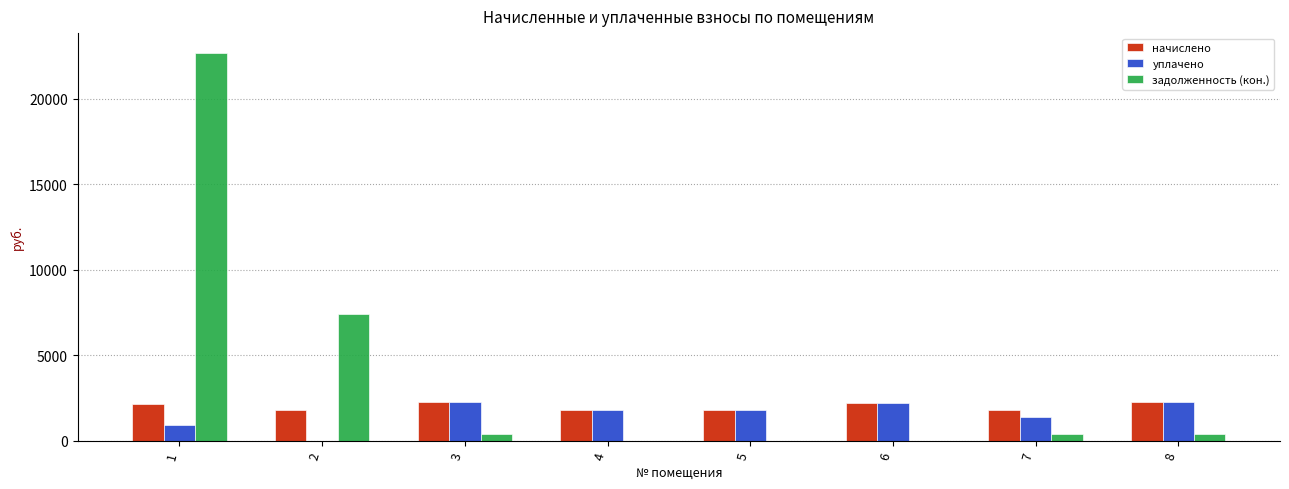

What is the maximum value shown in the chart?

22700.5